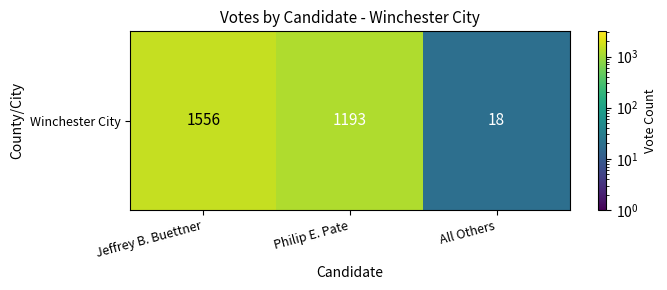

Reading left to right, list all the values displayed in this chart.

Jeffrey B. Buettner=1557	Philip E. Pate=1194	All Others=19